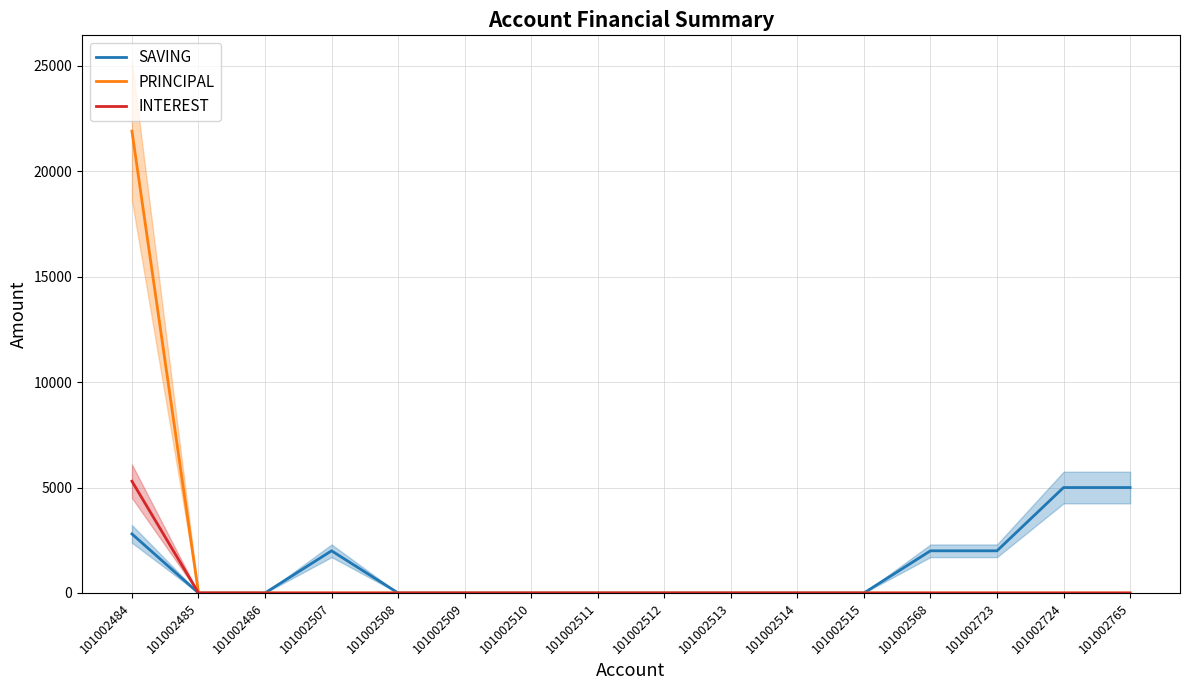

Rank the series by their maximum value, from highest to lowest.

PRINCIPAL, INTEREST, SAVING